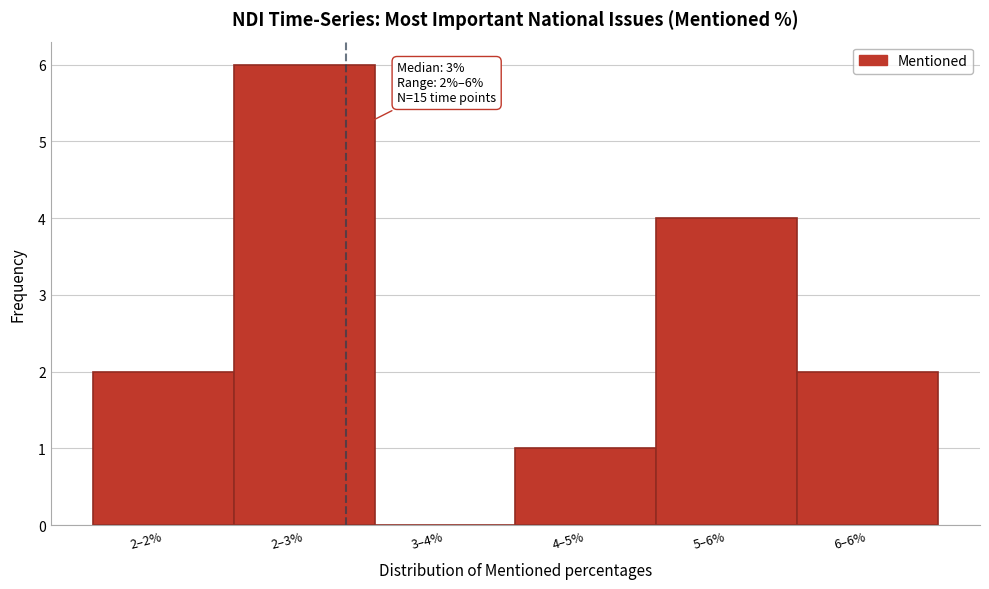

Reading right to left, what are all the values shown in this chart?

6–6%=2	5–6%=4	4–5%=1	3–4%=0	2–3%=6	2–2%=2